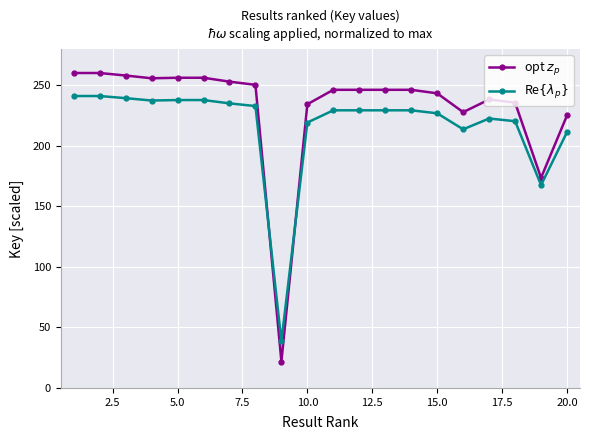

What is the greatest value displayed?

260.0